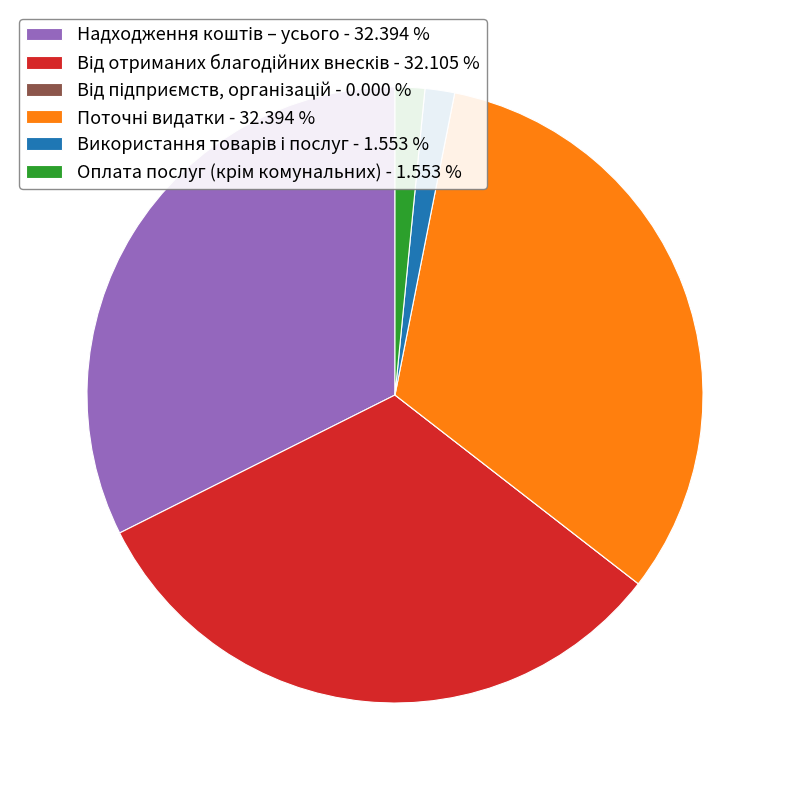

Is there any slice that represents more than half of the pie?

No